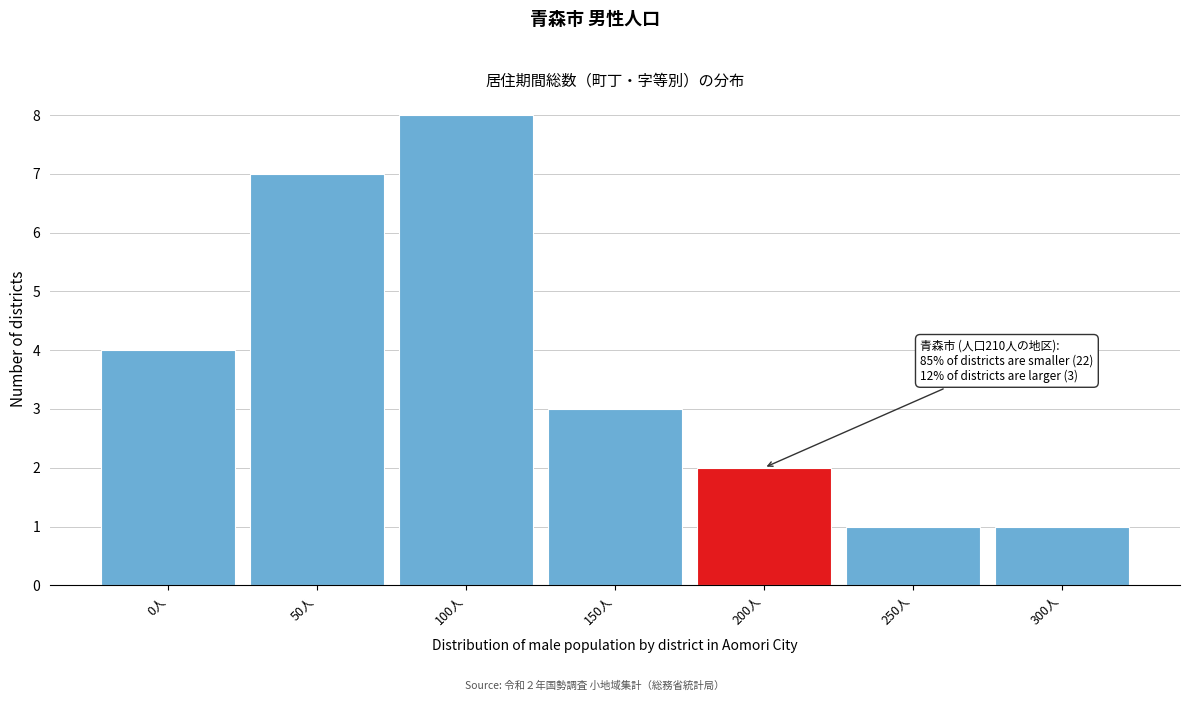

Reading left to right, extract all data points from this chart.

4	7	8	3	2	1	1